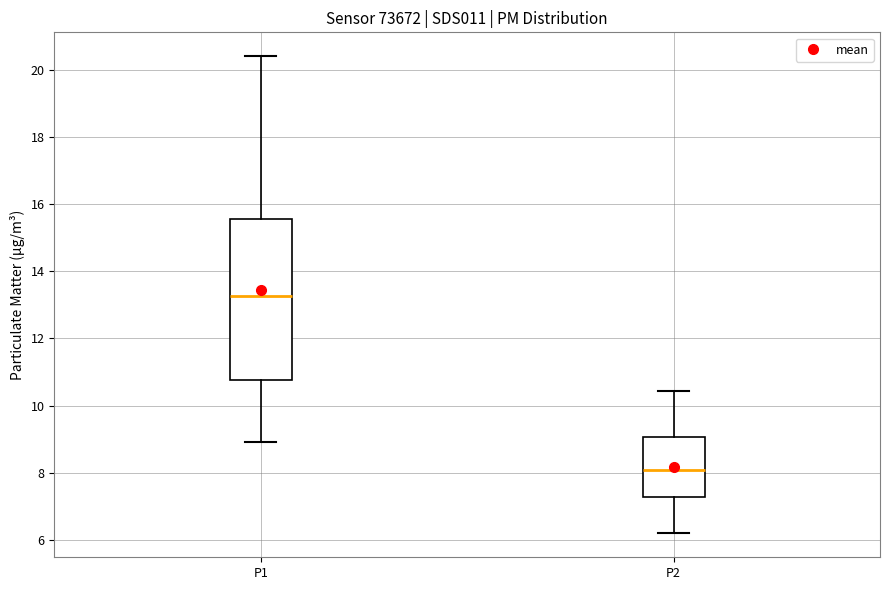

Reading left to right, read every box against the y-axis: the position of its median line, the range the box covers, and the ends of its whiskers. The values are not printed on the chart, so give them approximately, as read against the axis.

P1: median 13.2, box 10.8 to 15.6, whiskers 9.0 to 20.4
P2: median 8.0, box 7.2 to 9.0, whiskers 6.2 to 10.4